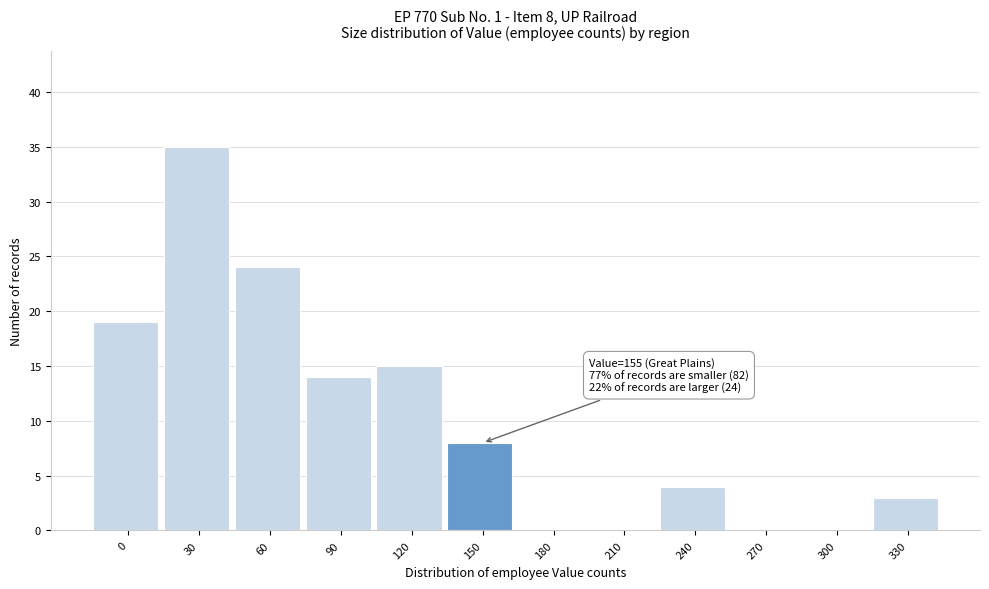

Reading left to right, list all the values displayed in this chart.

0=19	30=35	60=24	90=14	120=15	150=8	180=0	210=0	240=4	270=0	300=0	330=3